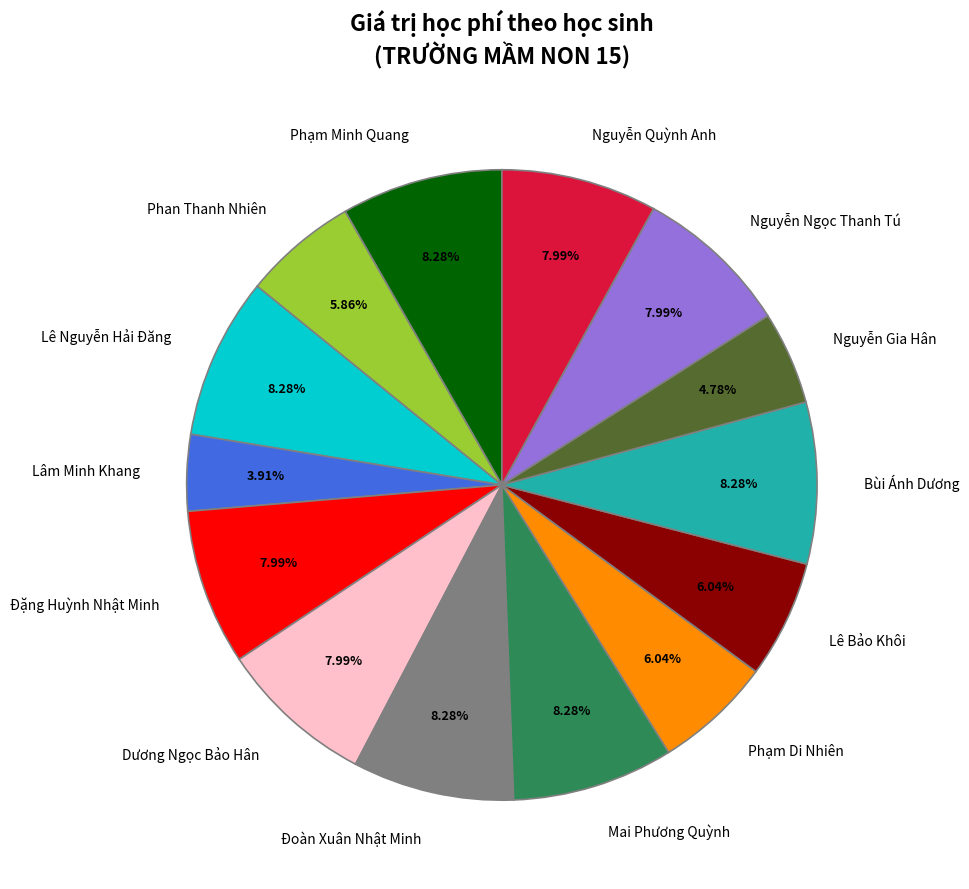

Is there any slice that represents more than half of the pie?

No